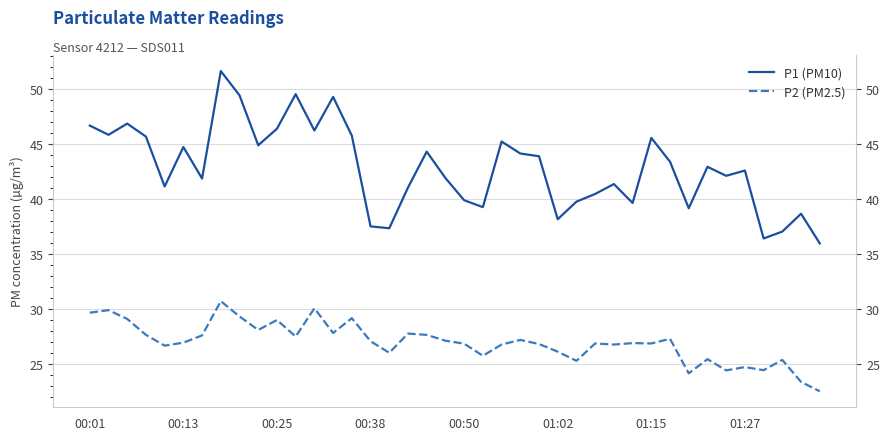

Which series has the largest range (max minus min)?

P1 (PM10)